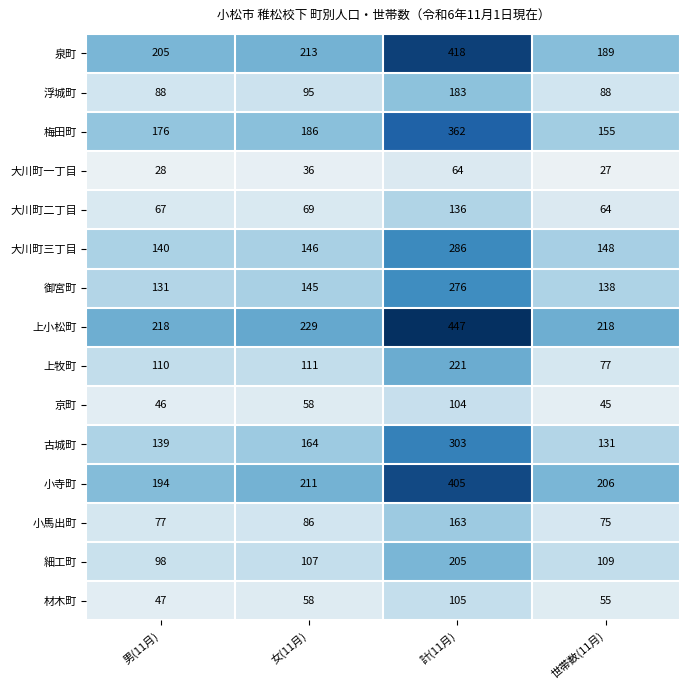

What is the maximum value shown in the chart?

447